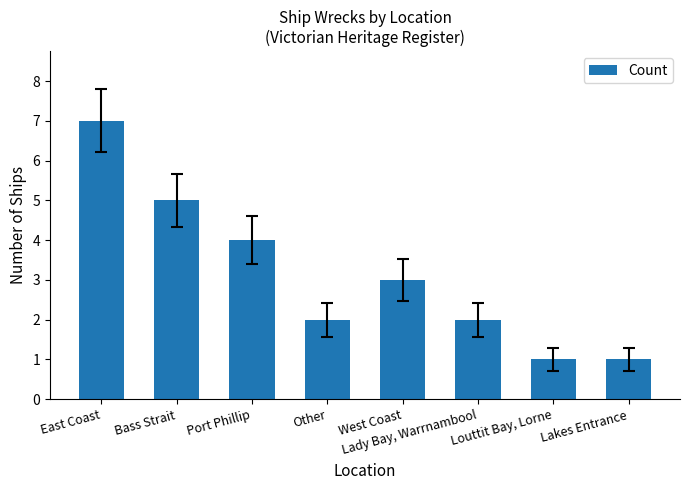

What is the minimum value shown in the chart?

1